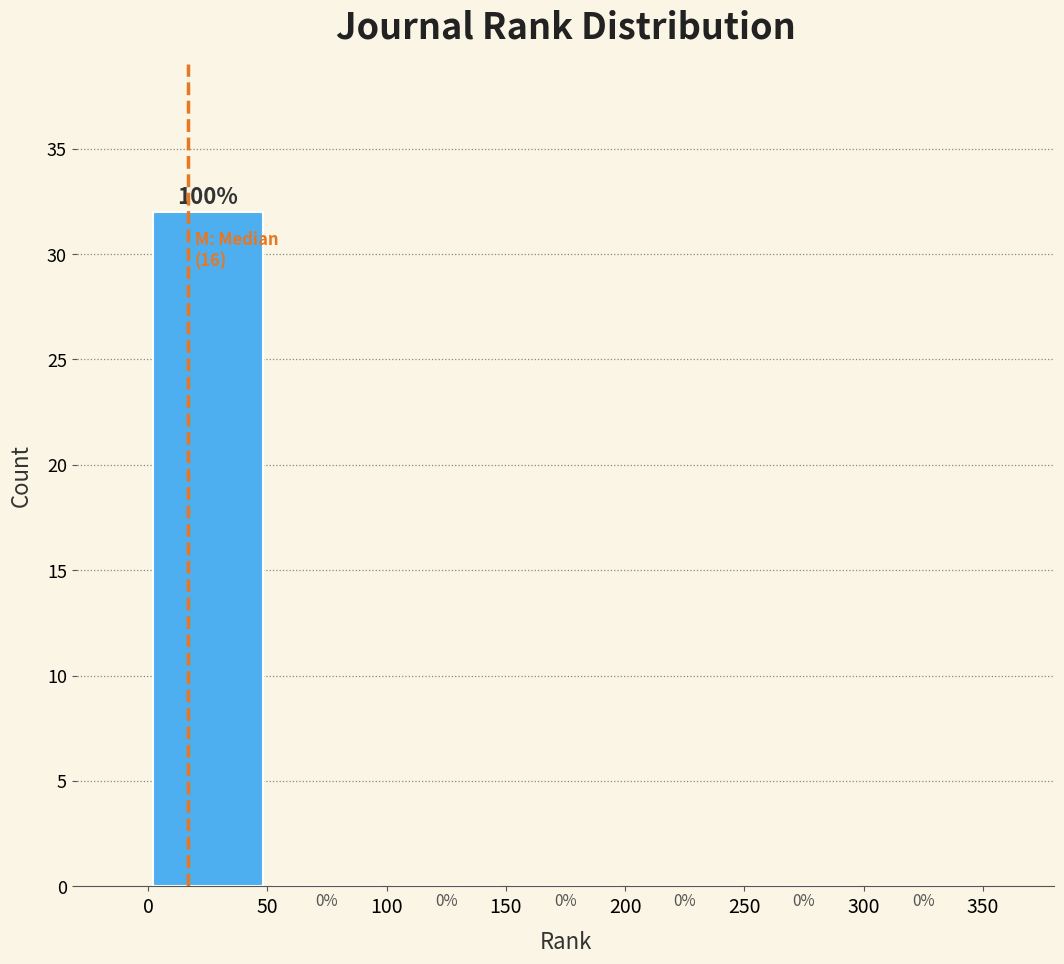

Over which range of the x-axis is the bar tallest?

0 to 50